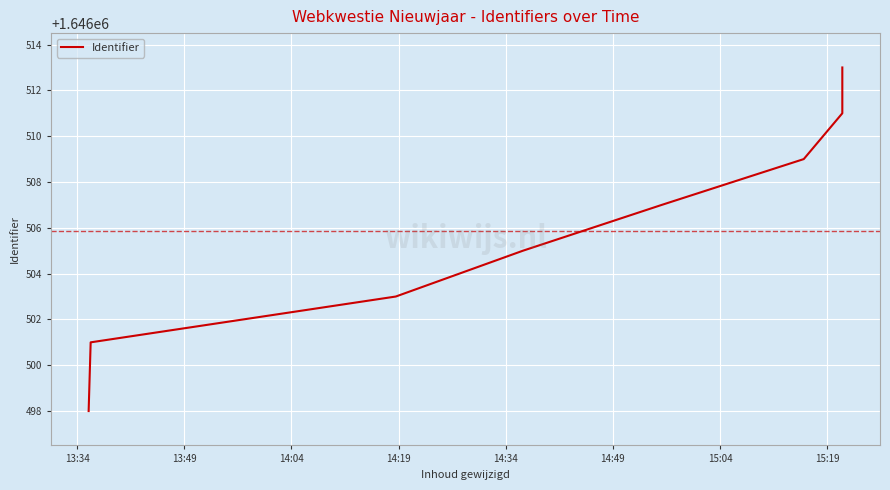

What is the greatest value displayed?

1646513